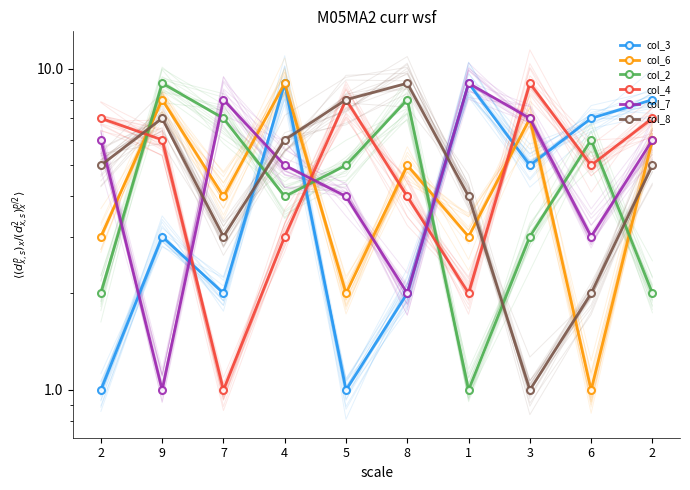

Which series ends up on top after the final intersection of col_6 and col_4?

col_4